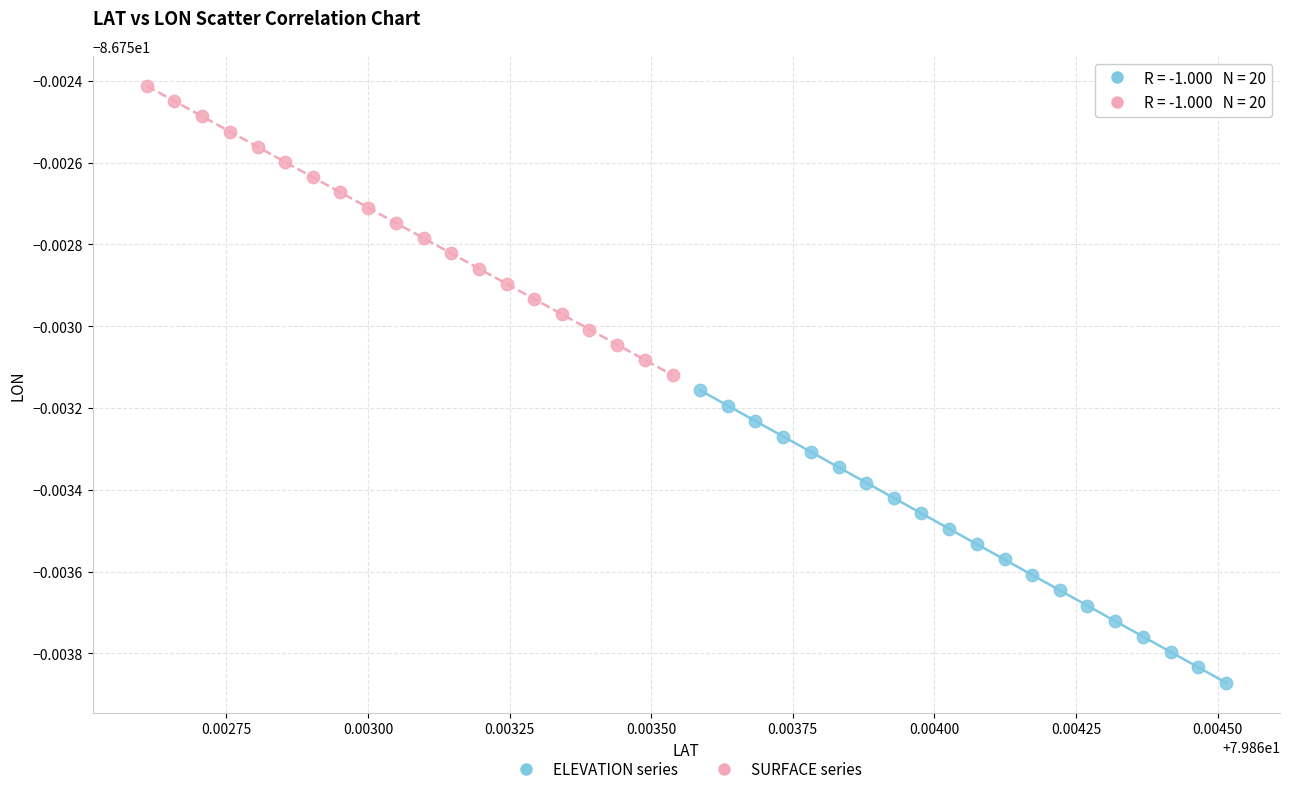

Which series has the widest spread of Y values?

ELEVATION series